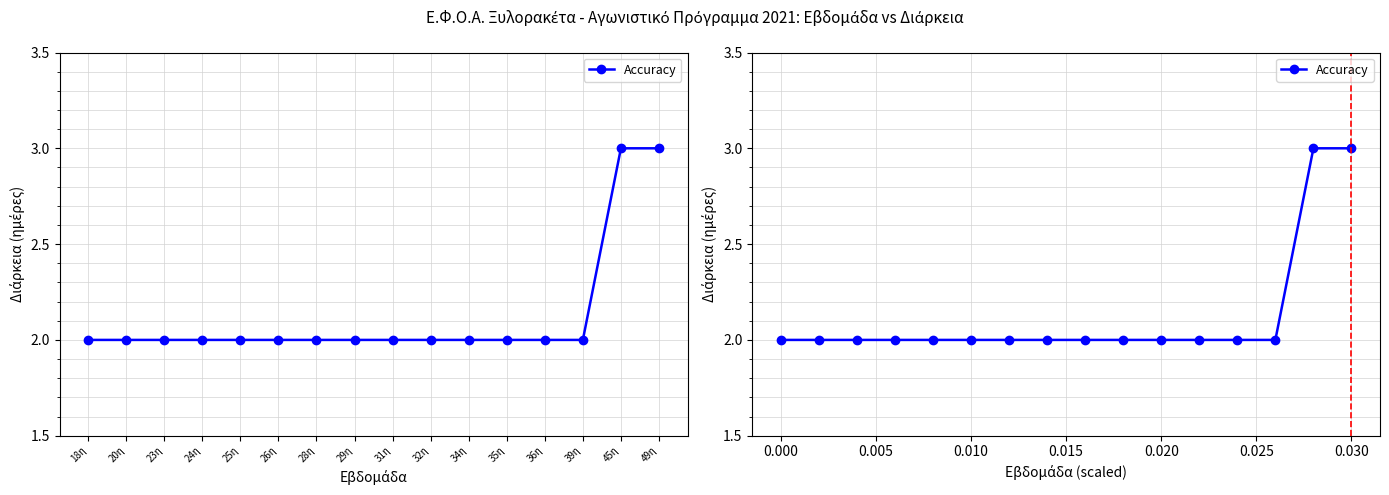

What is the smallest value displayed?

2